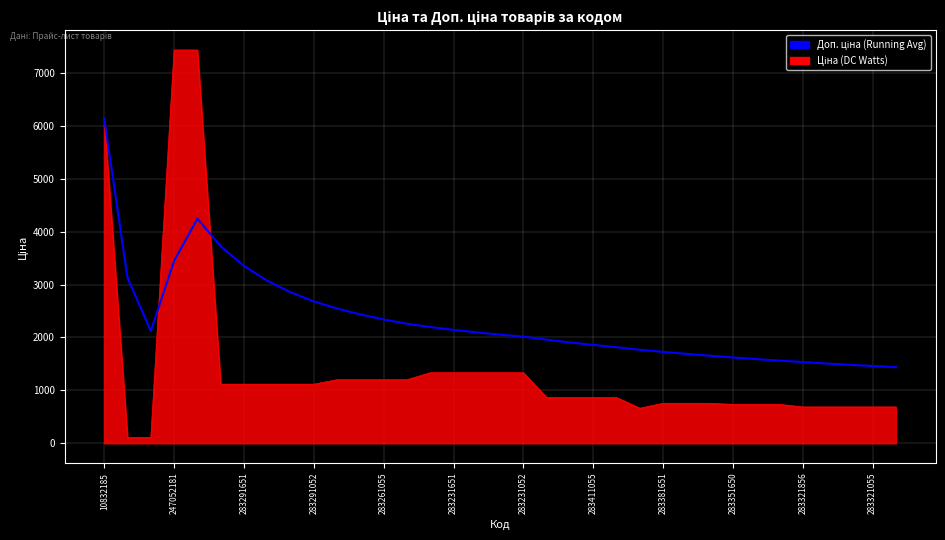

What is the greatest value displayed?

7436.2